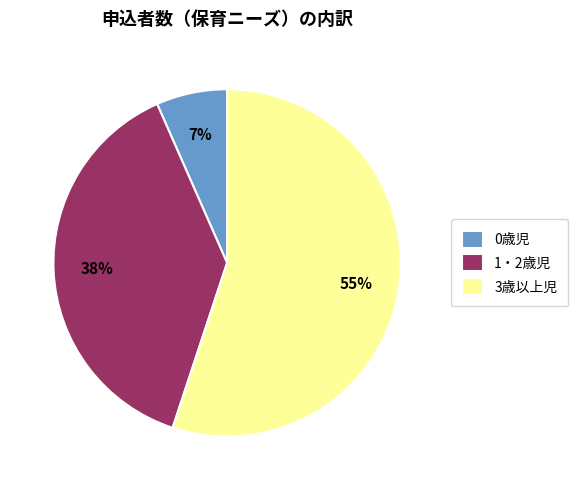

Is 1・2歳児 the majority of the pie?

No